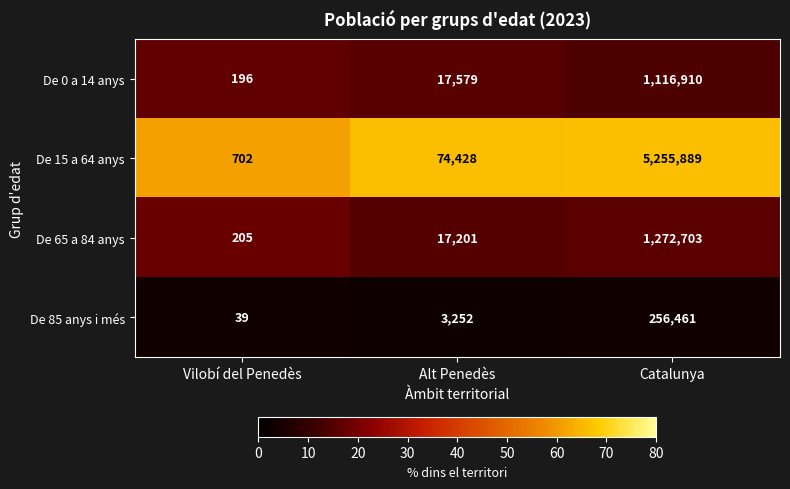

What is the maximum value shown in the chart?

5255889